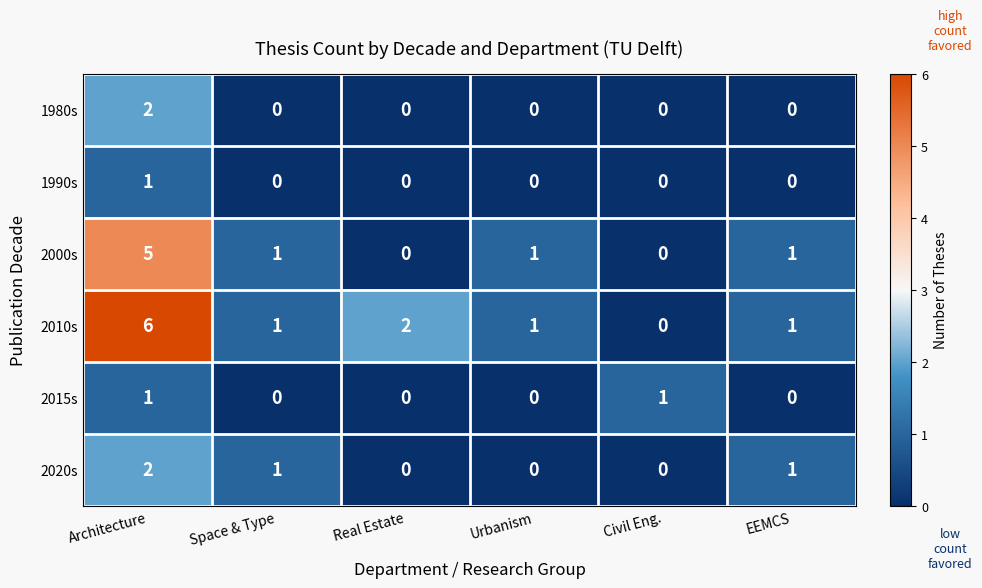

What is the greatest value displayed?

6